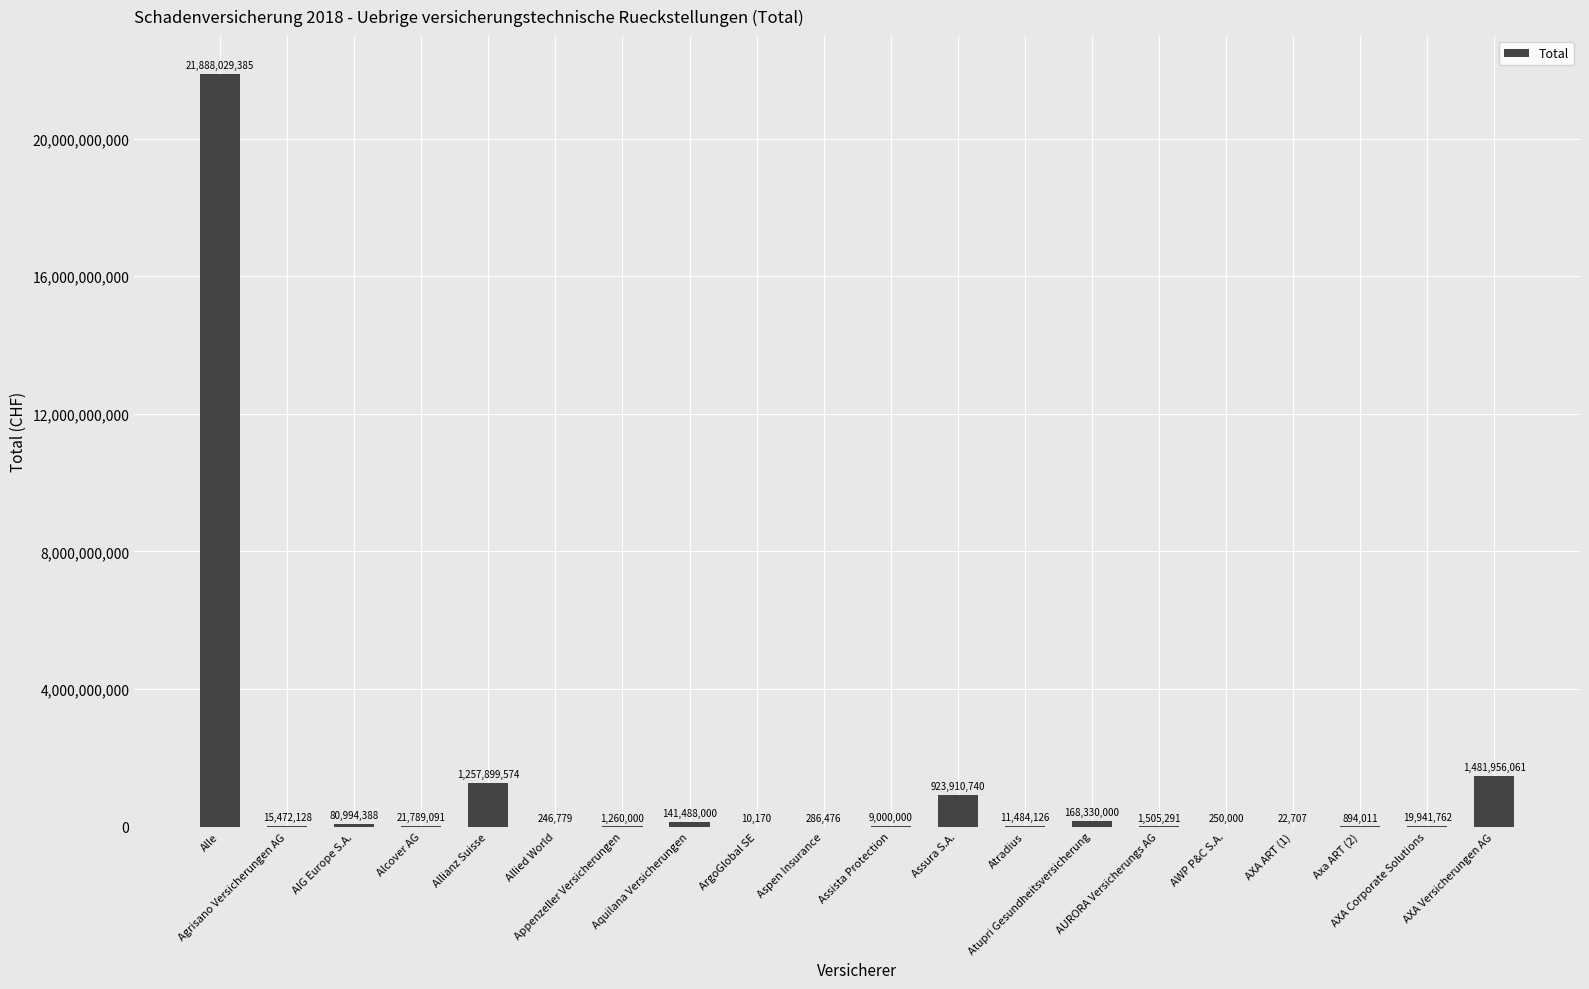

Which has a higher value, Appenzeller Versicherungen or Aquilana Versicherungen?

Aquilana Versicherungen